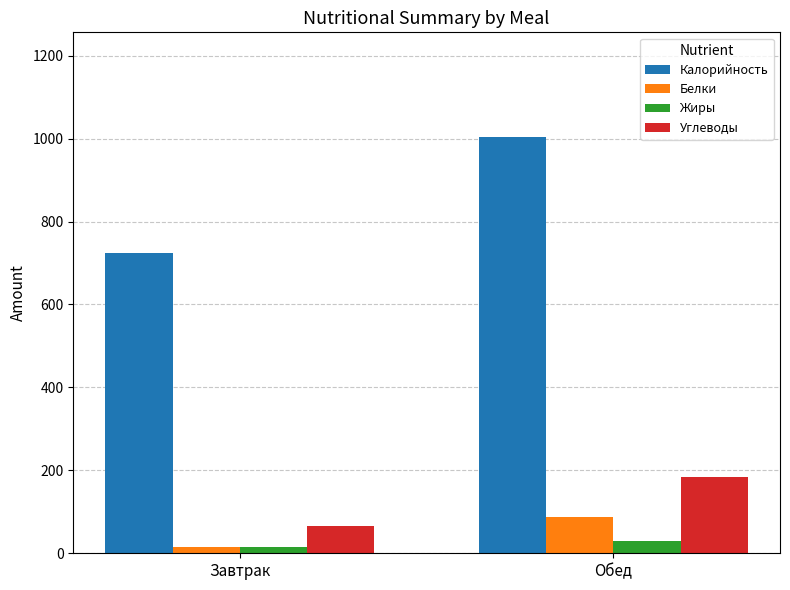

What is the sum of the Жиры values at Завтрак and Обед?

45